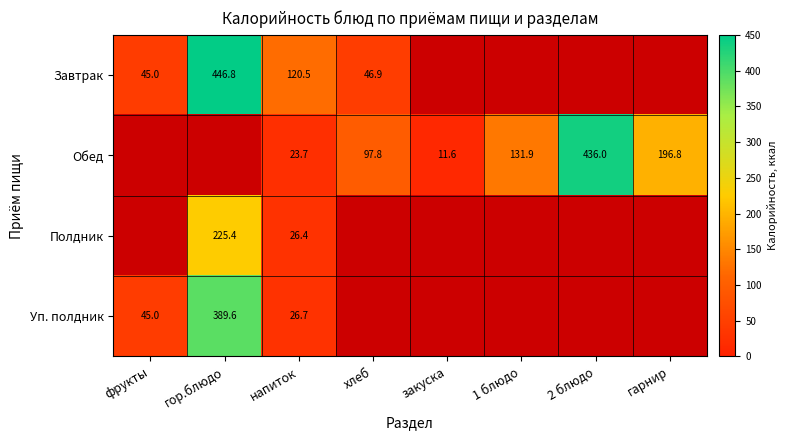

The value of Полдник at гор.блюдо is 295.3. True or false?

False